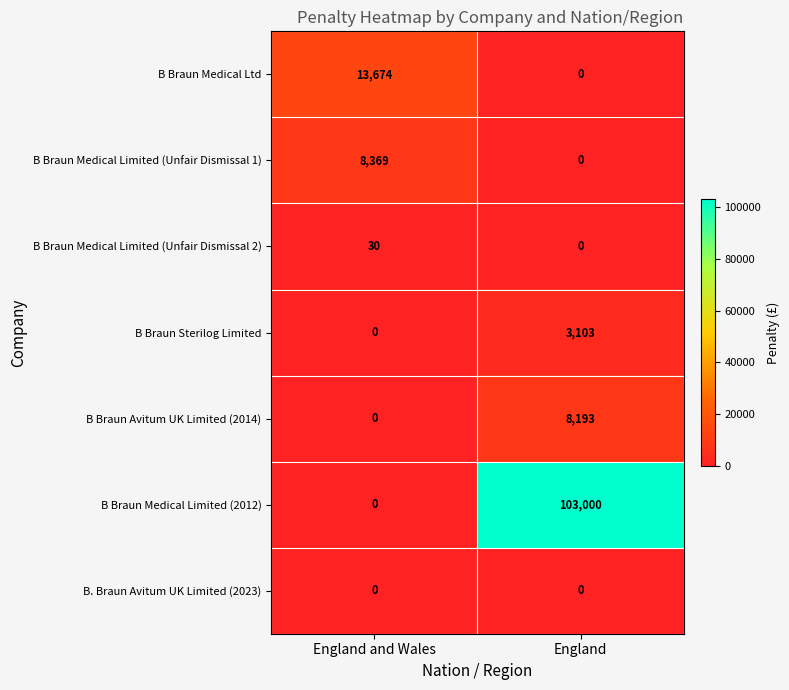

Count the number of data series in this chart.

7